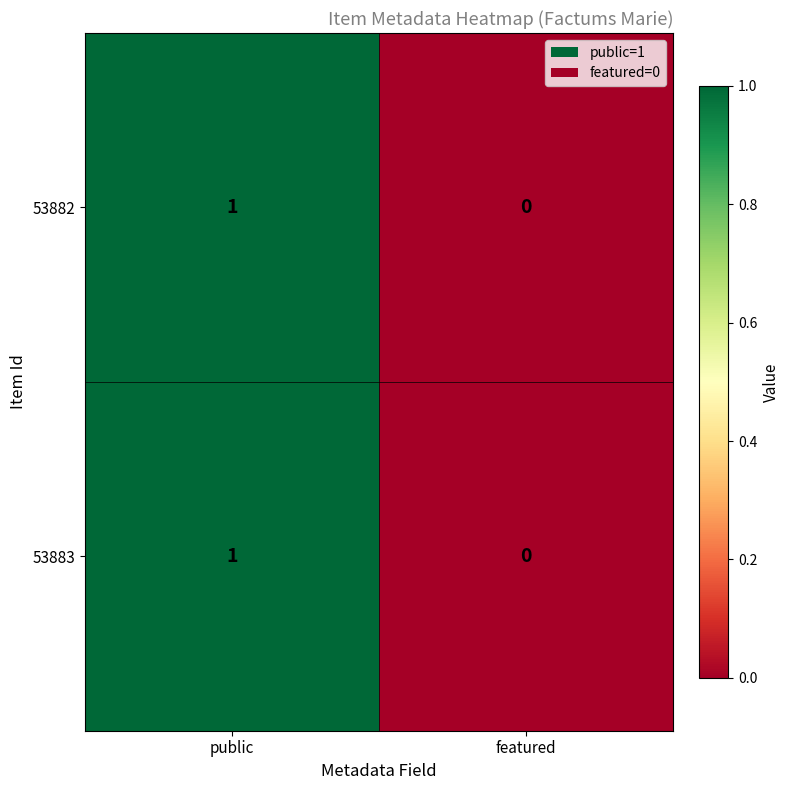

List the labels in order of 53882 value, largest first.

public, featured